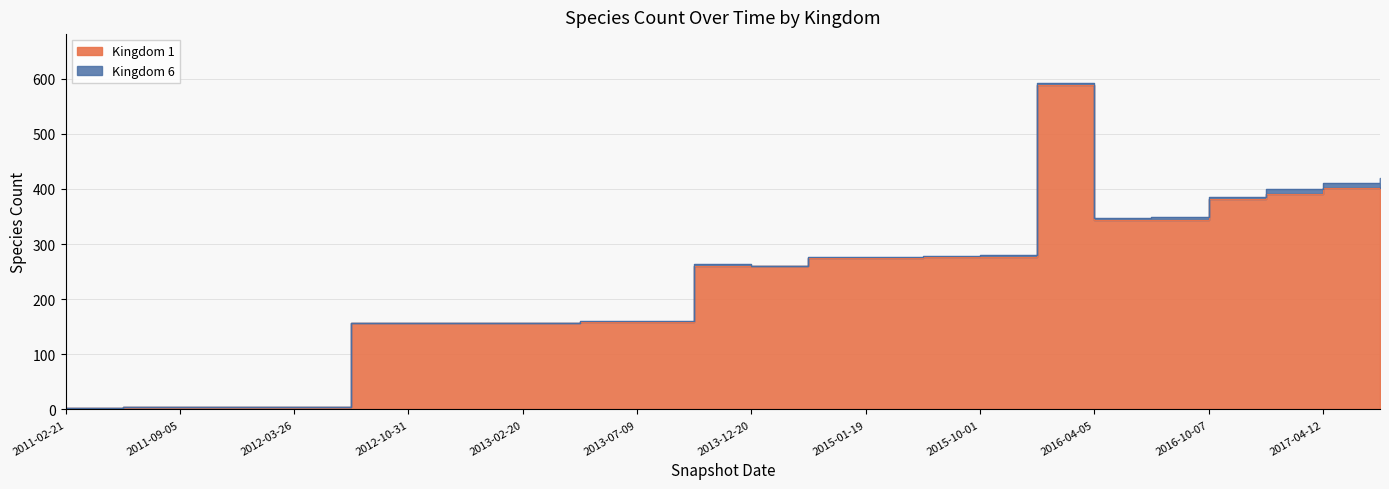

What position from the left is 2011-02-21?

1